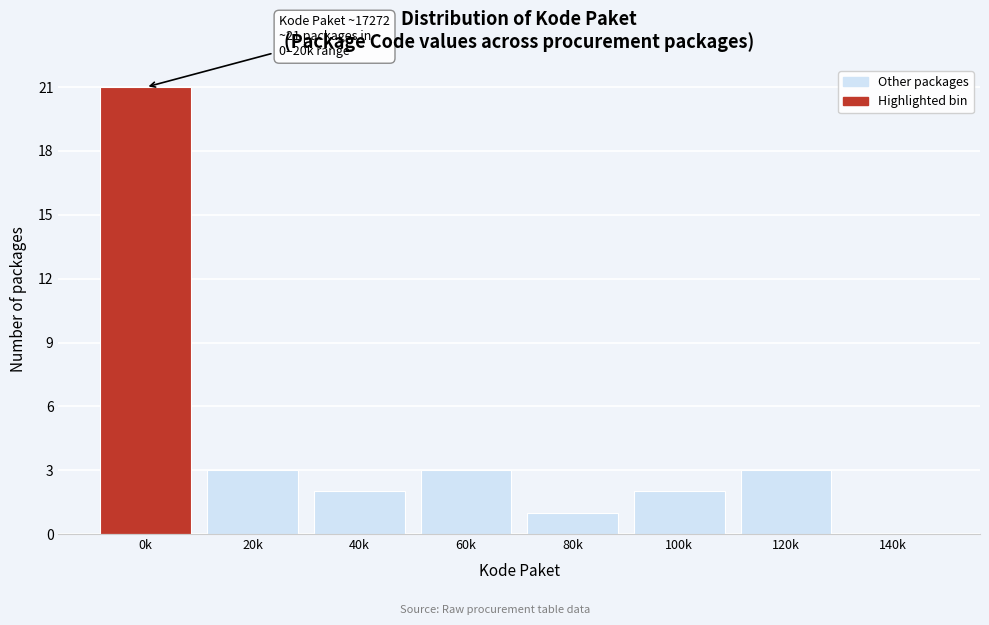

Reading left to right, what are all the values shown in this chart?

0k=21	20k=3	40k=2	60k=3	80k=1	100k=2	120k=3	140k=0